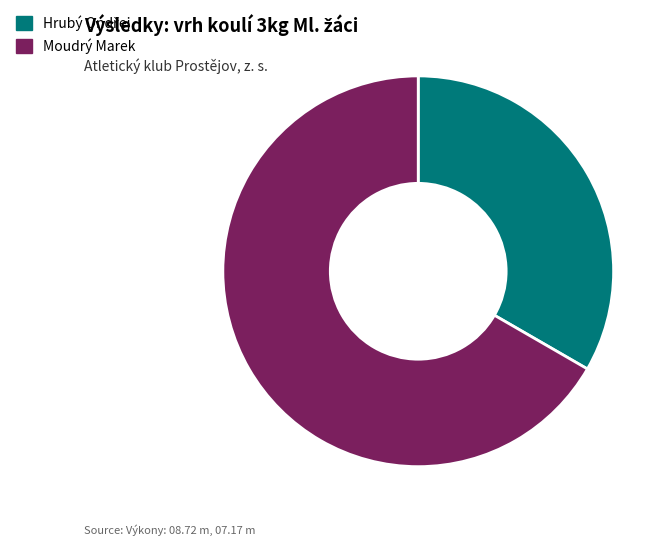

Which slice is the largest?

Moudrý Marek